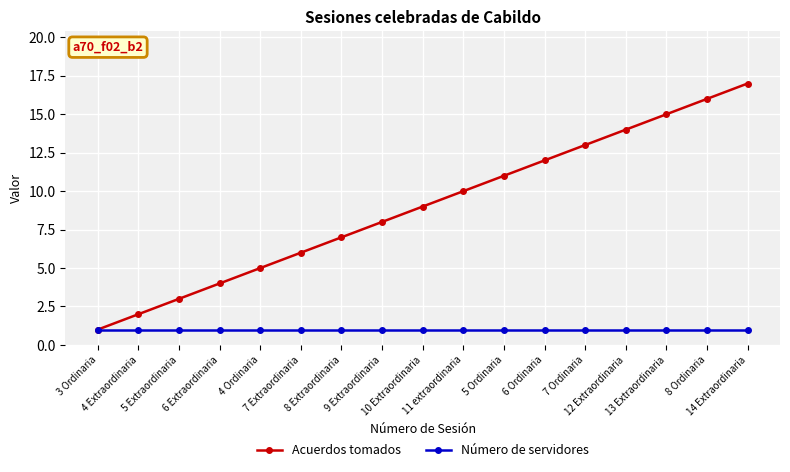

Rank the series by their average value, from highest to lowest.

Acuerdos tomados, Número de servidores